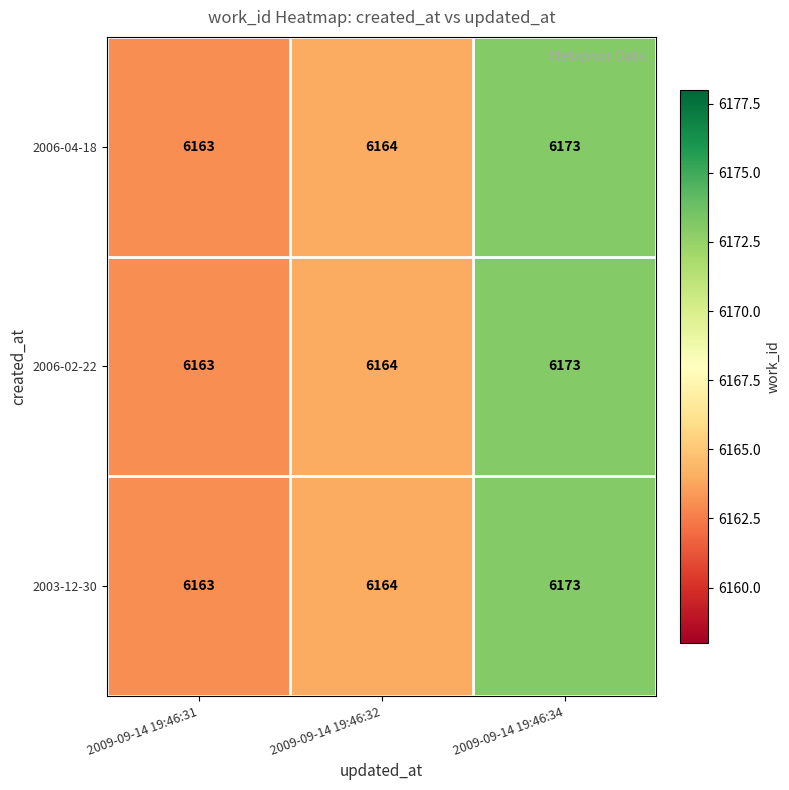

How many series are shown in this chart?

3